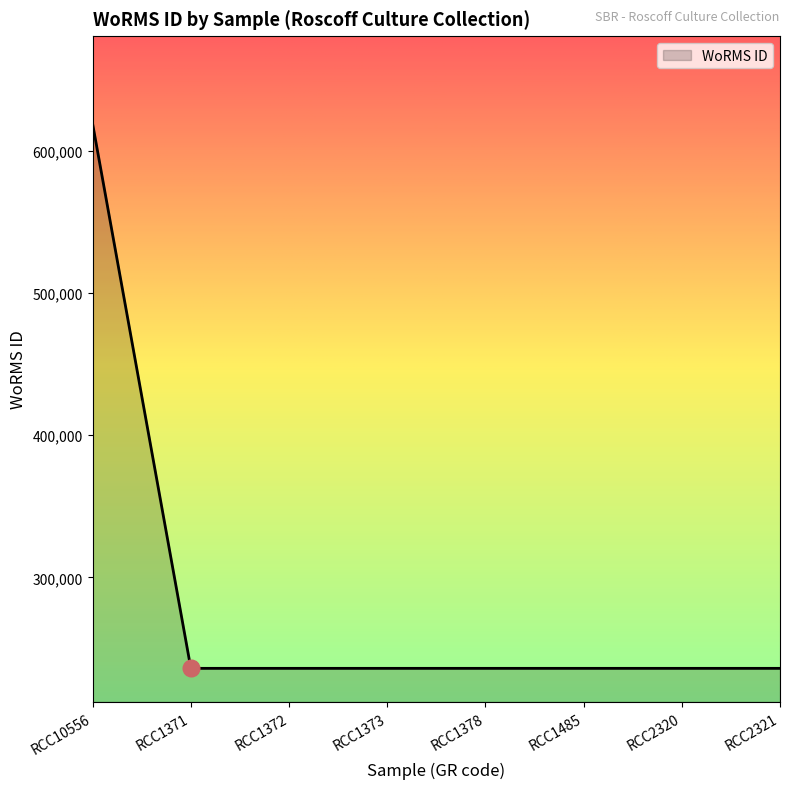

The value at RCC1378 is 152643. True or false?

False